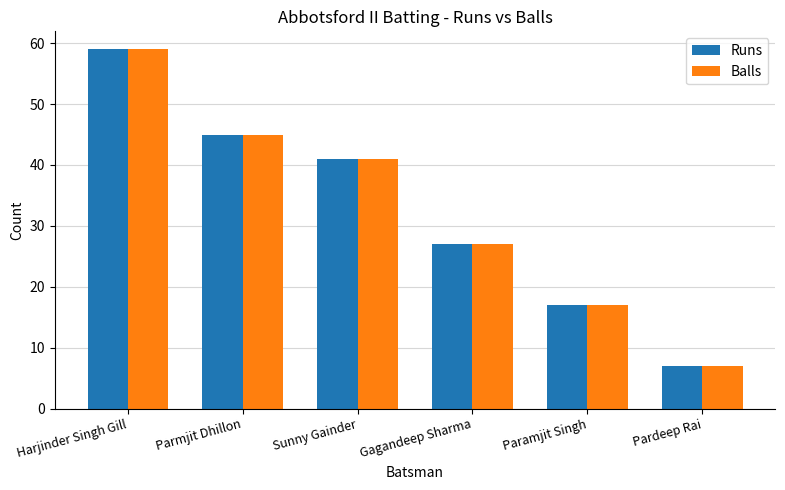

What are all the series names shown in the legend?

Runs, Balls